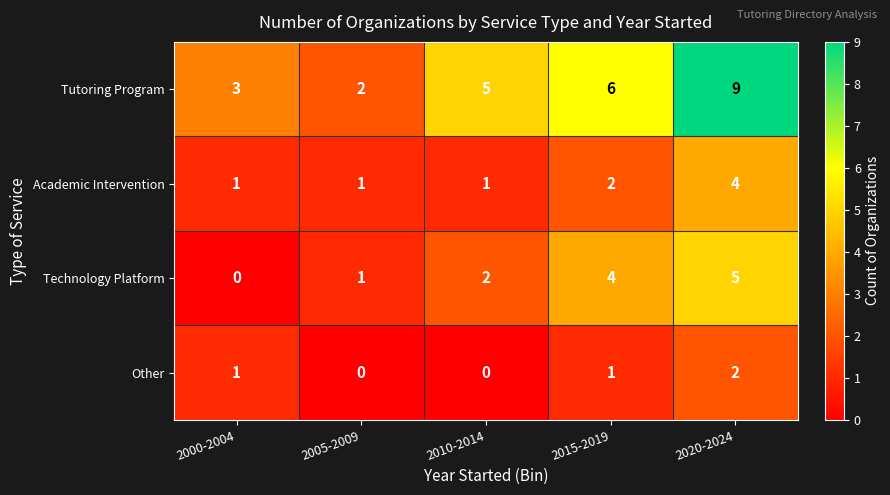

Reading left to right, what are all the values shown in this chart?

Tutoring Program: 2000-2004=3	2005-2009=2	2010-2014=5	2015-2019=6	2020-2024=9
Academic Intervention: 2000-2004=1	2005-2009=1	2010-2014=1	2015-2019=2	2020-2024=4
Technology Platform: 2000-2004=0	2005-2009=1	2010-2014=2	2015-2019=4	2020-2024=5
Other: 2000-2004=1	2005-2009=0	2010-2014=0	2015-2019=1	2020-2024=2